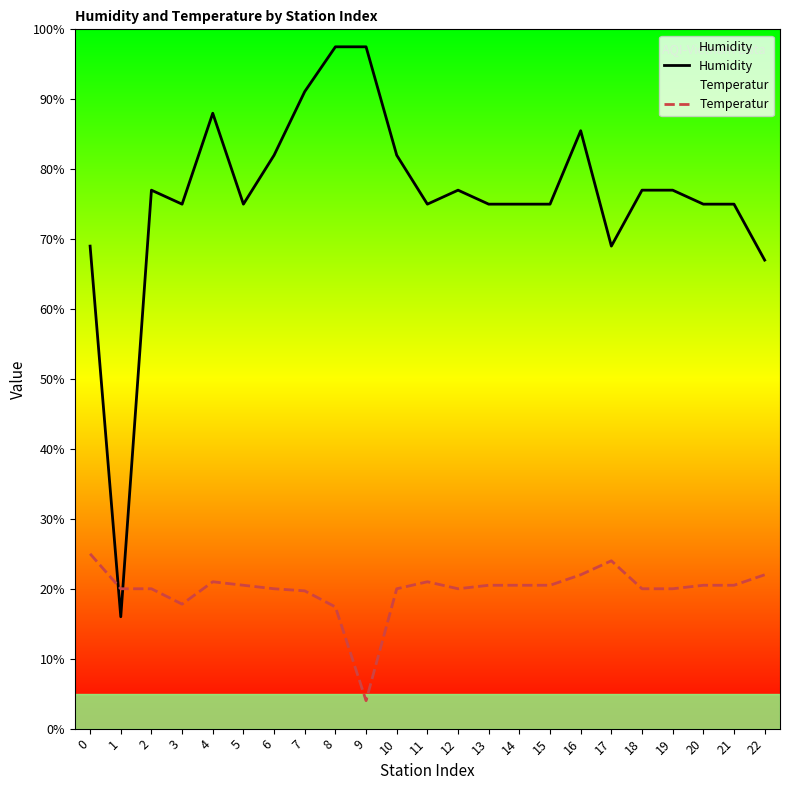

How many intersections are there between Humidity and Temperatur?

2